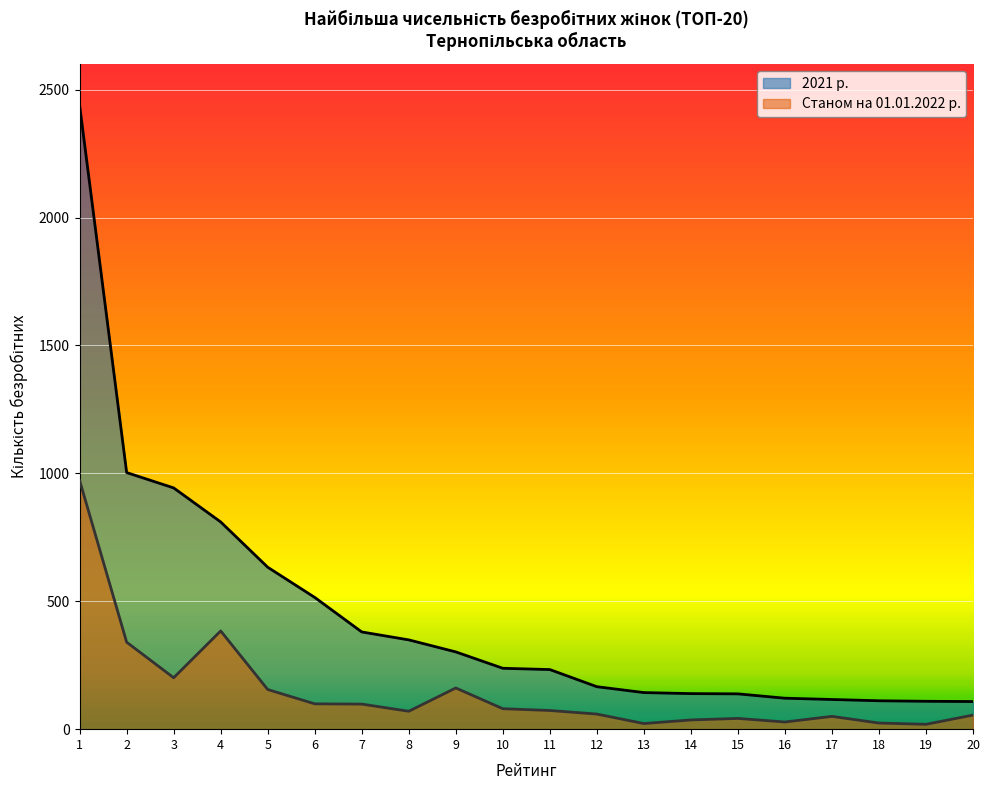

Rank the series by their maximum value, from highest to lowest.

2021 р., Станом на 01.01.2022 р.